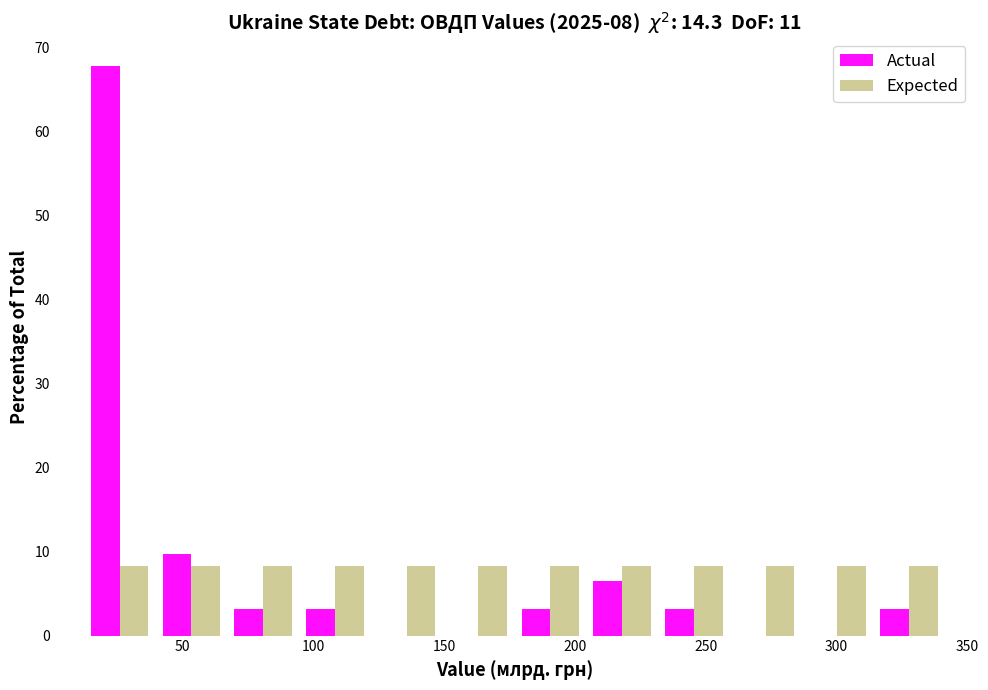

What is the height of the Expected bar covering 120 to 150 on the x-axis? Neither the bar edges nor the heights are printed on the chart, so give them approximately, as read against the axes.

8